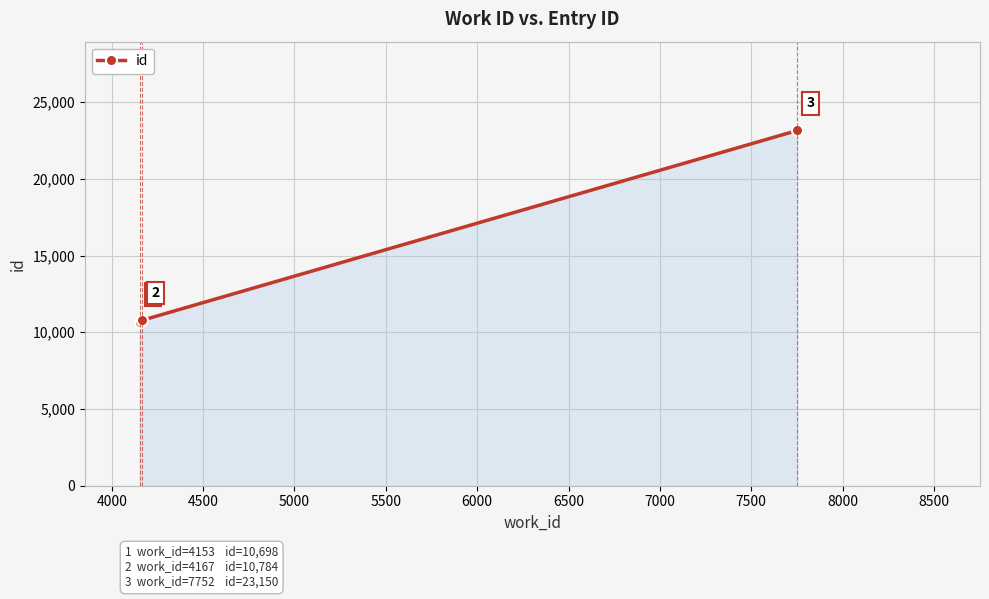

Count the number of data series in this chart.

1